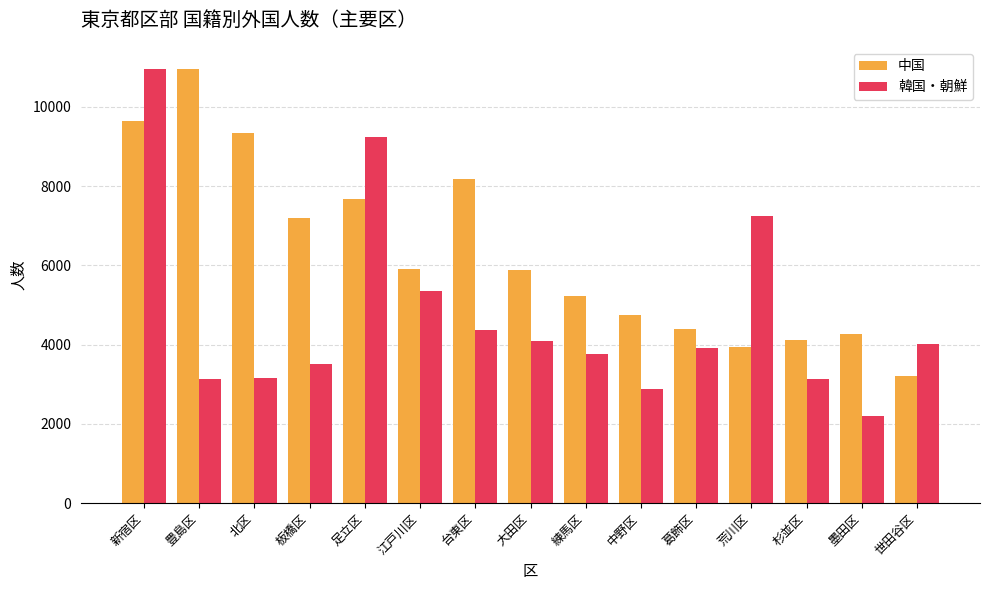

Where does the 中国 series first go above 5879?

新宿区